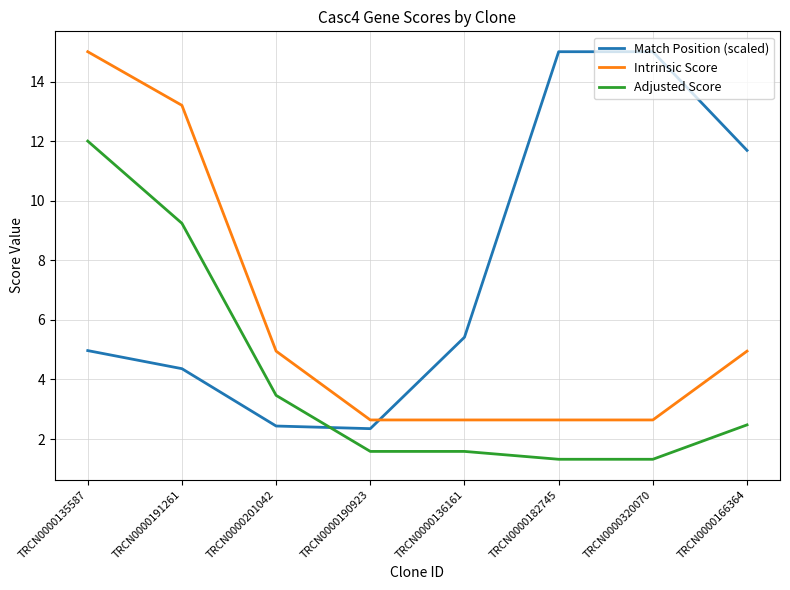

What position from the left is TRCN0000182745?

6